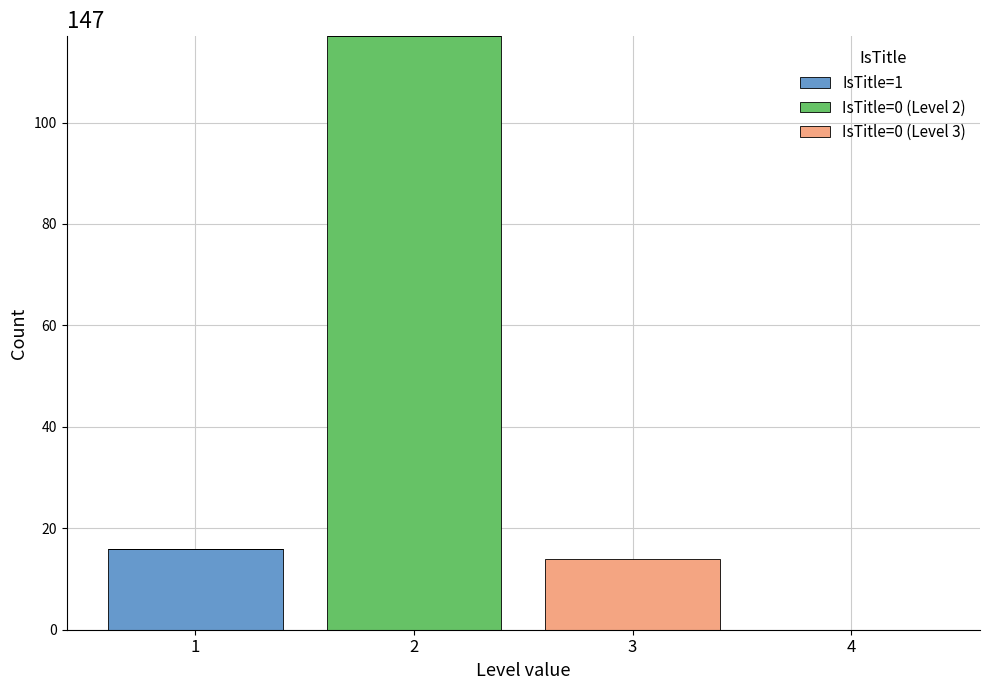

Reading left to right, what are the values for IsTitle=1?

1=16	2=0	3=0	4=0